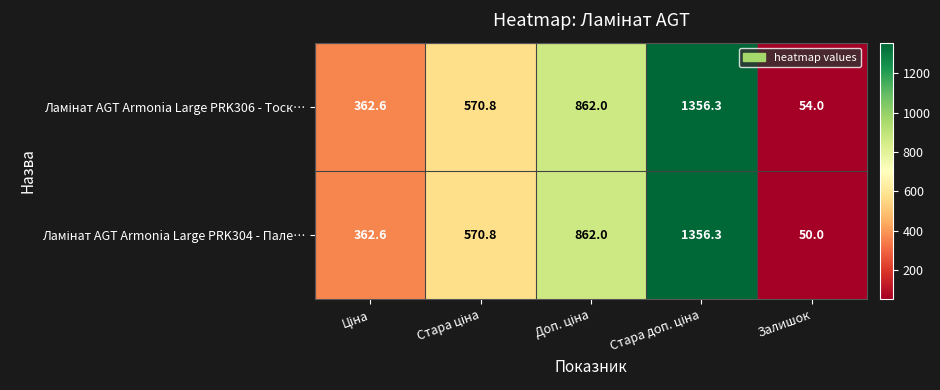

What is the spread (max minus min) of values at Залишок?

4.0